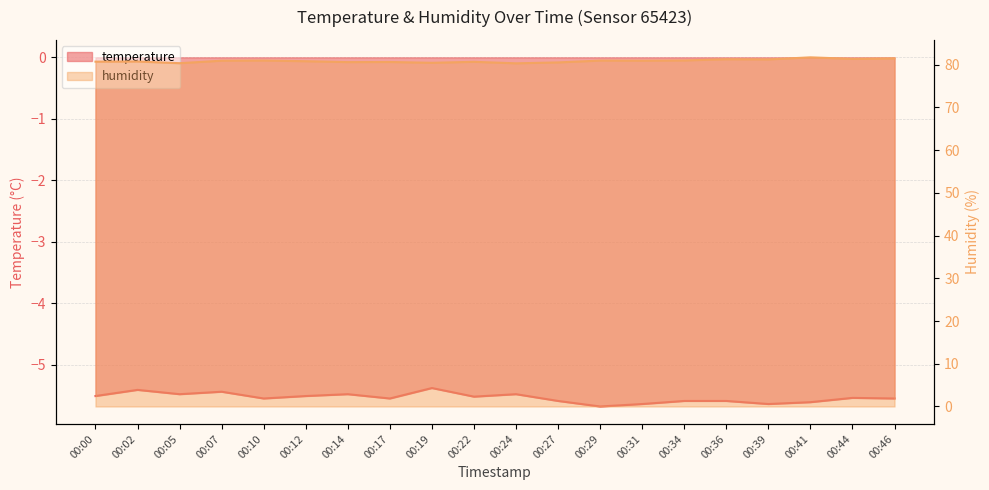

What is the total value across all series at 00:39?

75.6